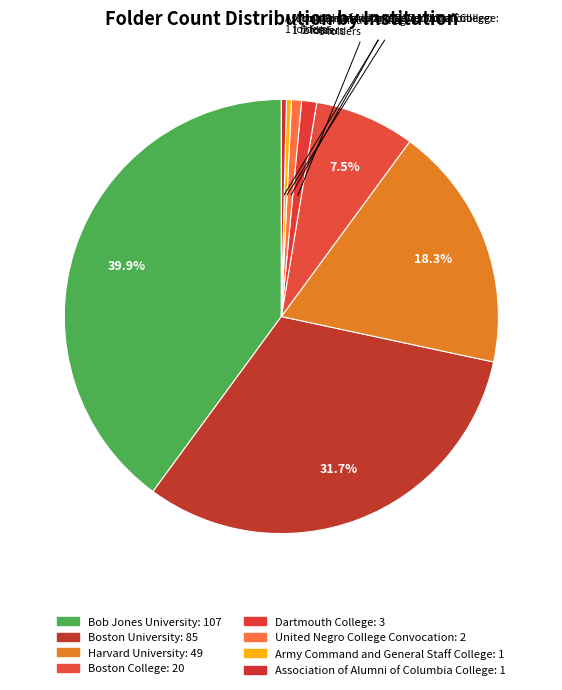

How many segments does this pie chart have?

8